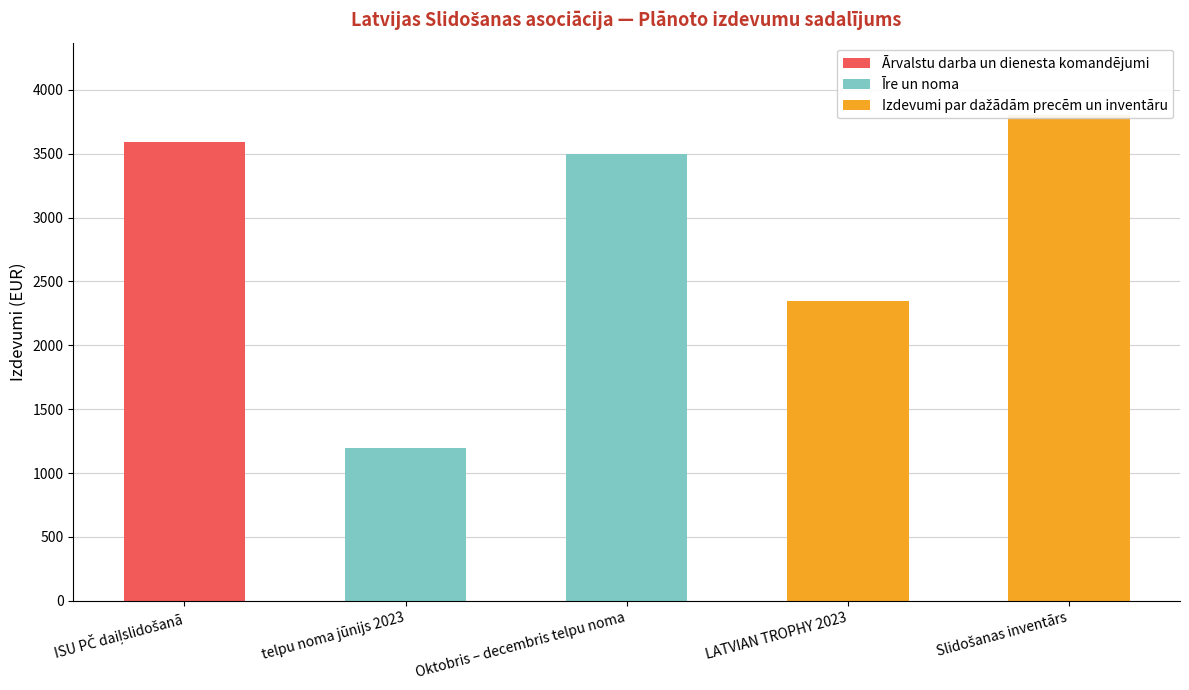

At which label is Ārvalstu darba un dienesta komandējumi closest to 1795?

telpu noma jūnijs 2023